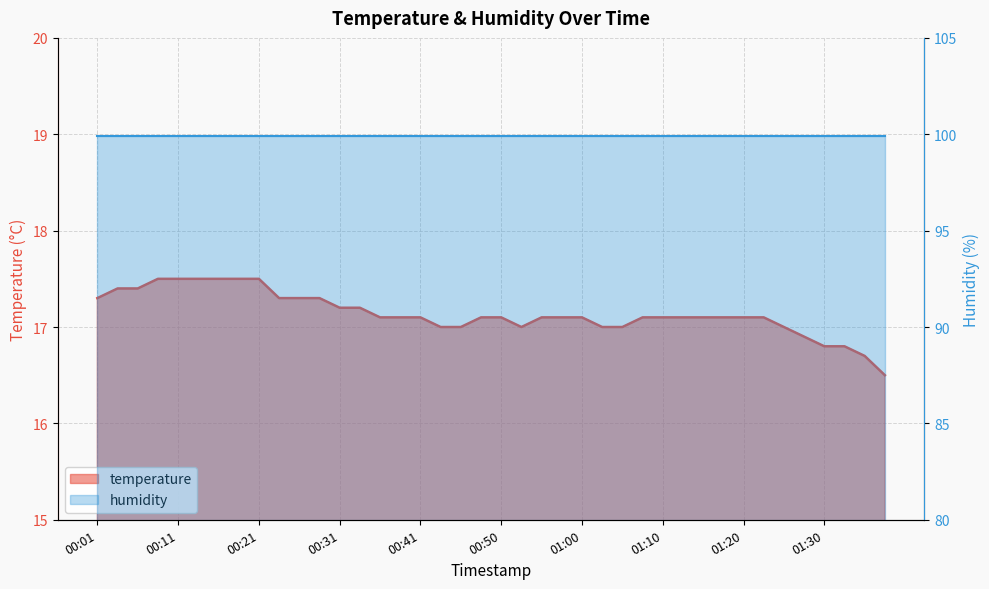

Between 00:31 and 11, which series saw the biggest shift?

temperature